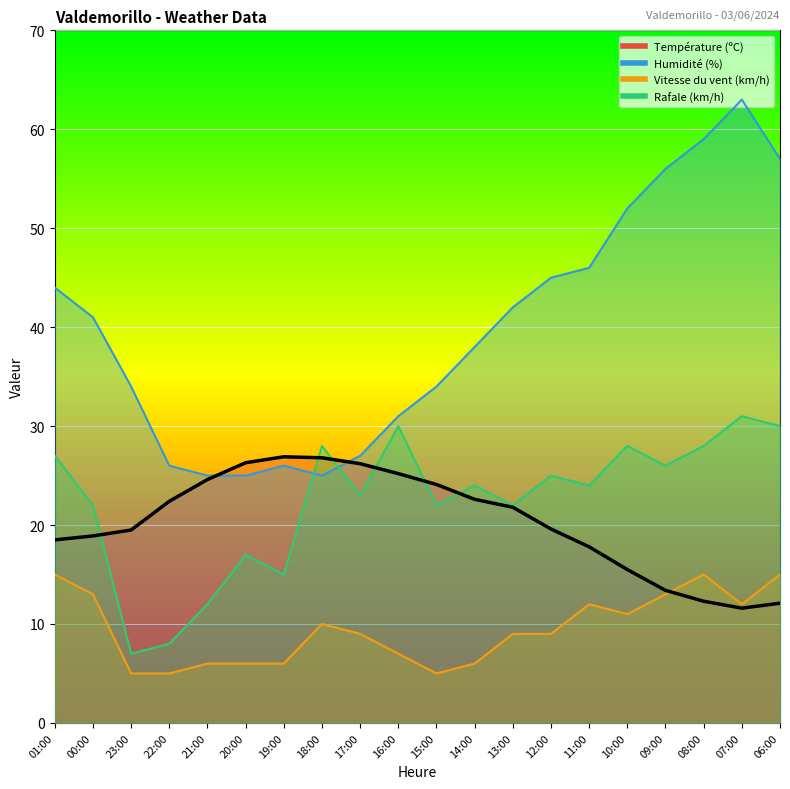

What is the maximum value shown in the chart?

63.0